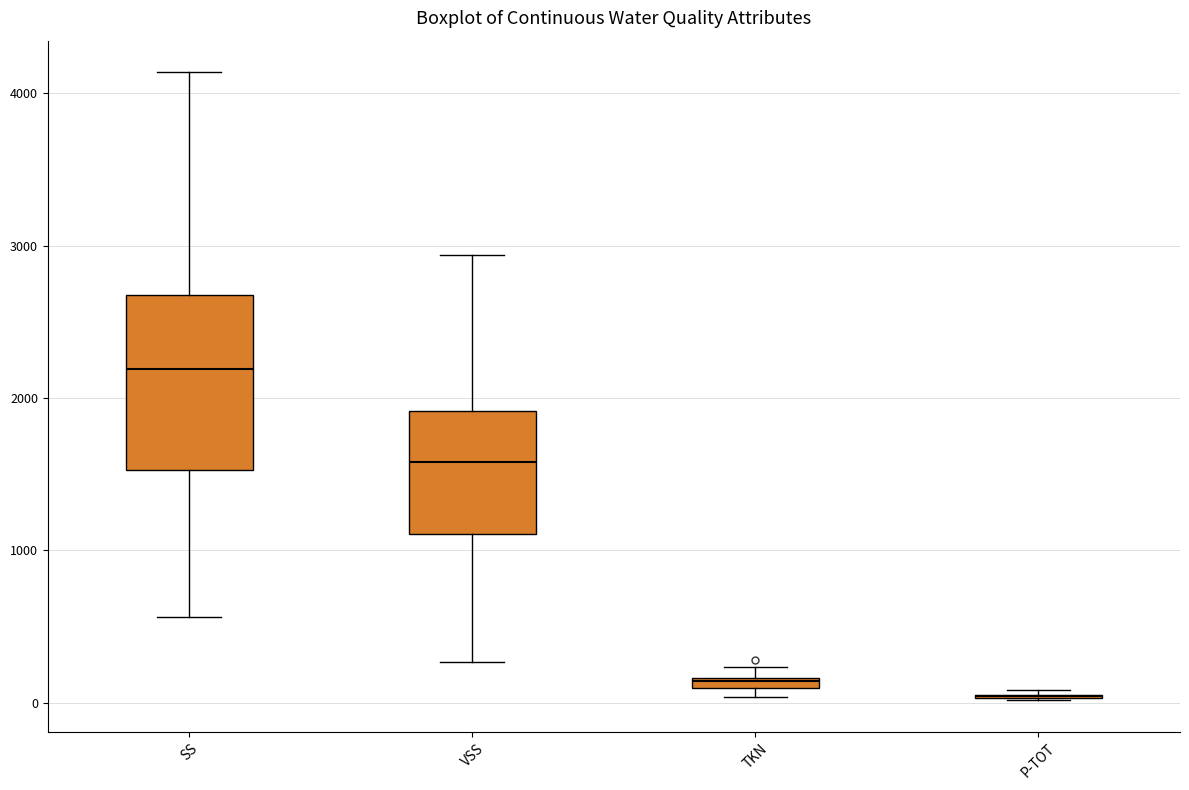

Comparing the boxes themselves (not the whiskers), which one is the tallest?

SS